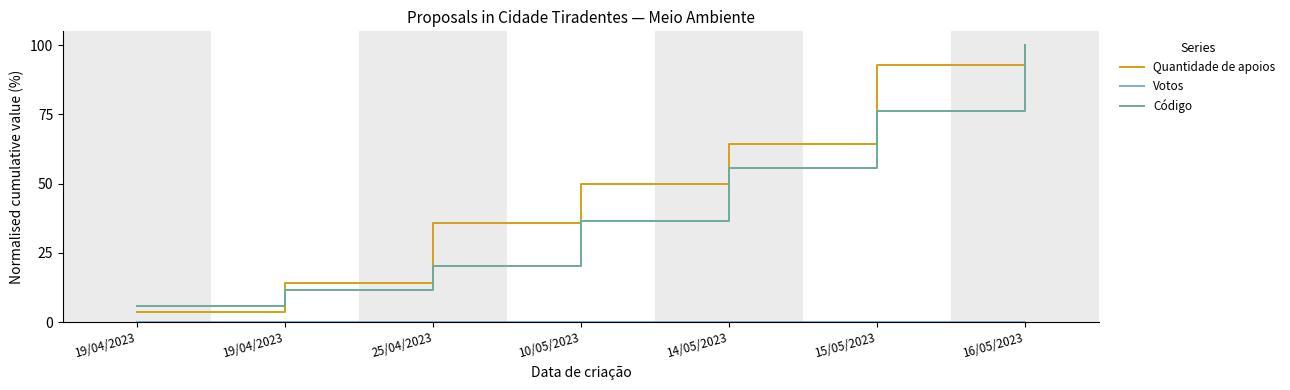

True or false: Votos has more than 0 points higher than both neighbors.

False